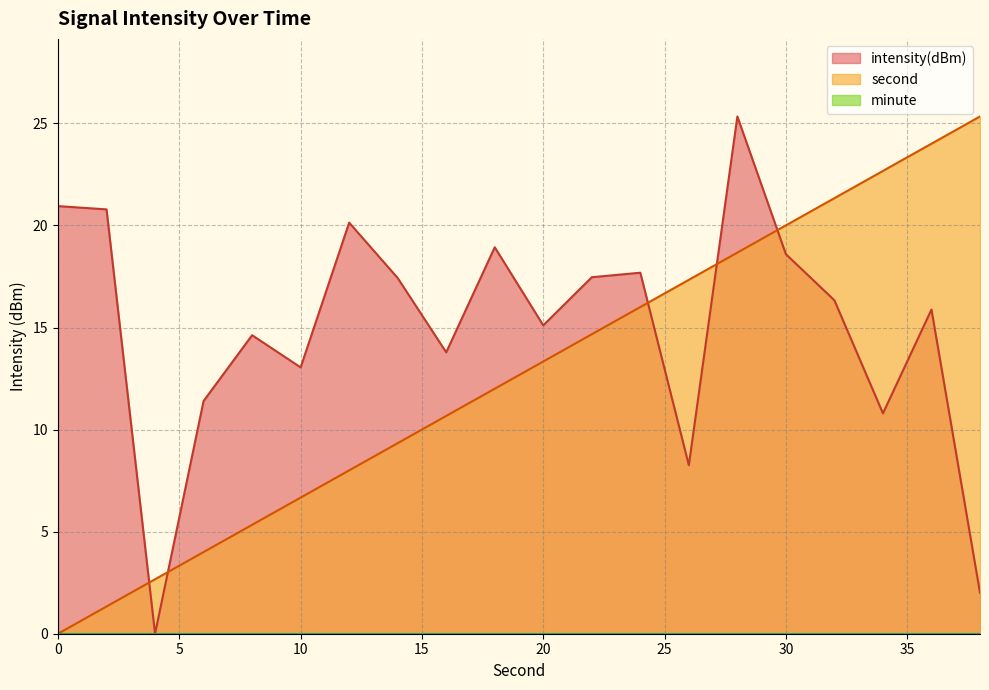

How many lines are shown in the chart?

3